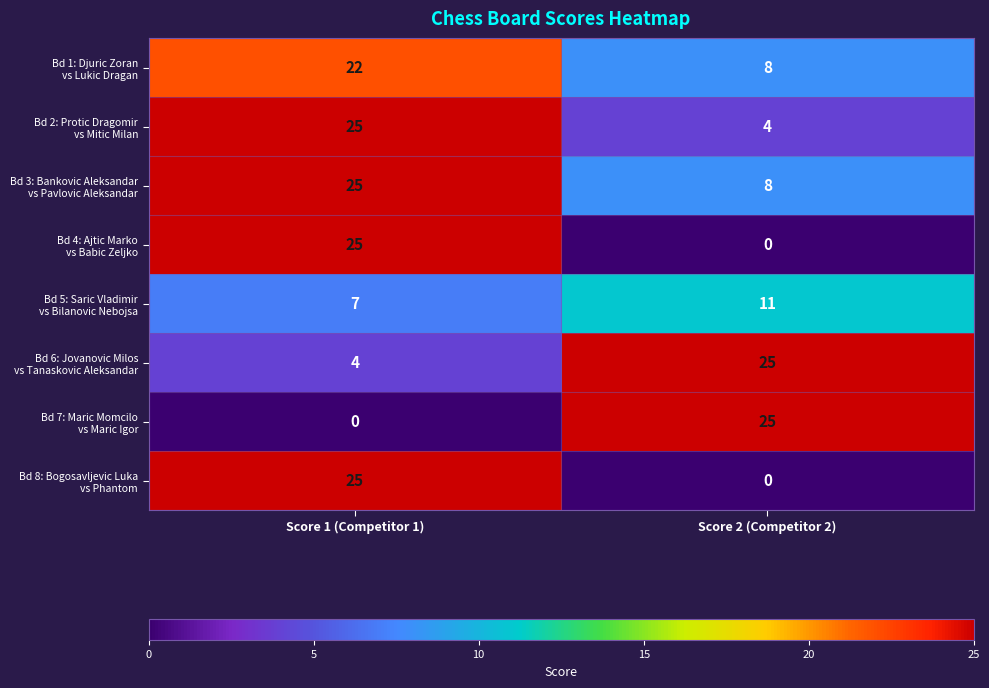

How many series are shown in this chart?

8